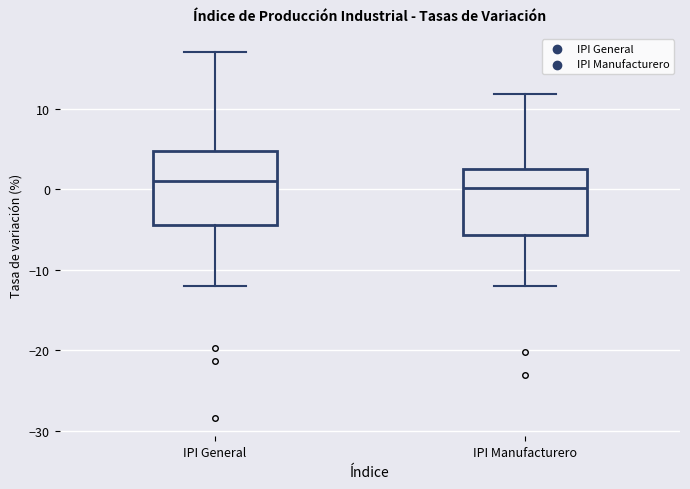

Reading left to right, read every box against the y-axis: the position of its median line, the range the box covers, and the ends of its whiskers. The values are not printed on the chart, so give them approximately, as read against the axis.

IPI General: median 1, box -5 to 5, whiskers -12 to 17
IPI Manufacturero: median 0, box -6 to 2, whiskers -12 to 12